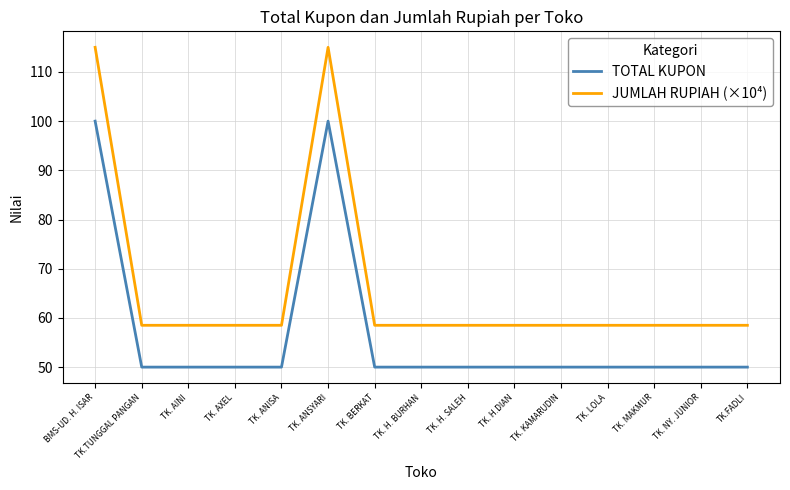

What is the difference between the second highest and minimum values in the TOTAL KUPON series?

50.0